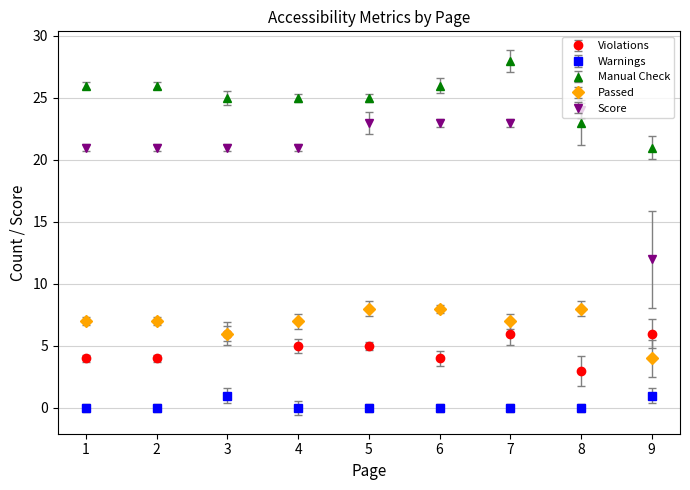

What is the minimum value for Violations?

3